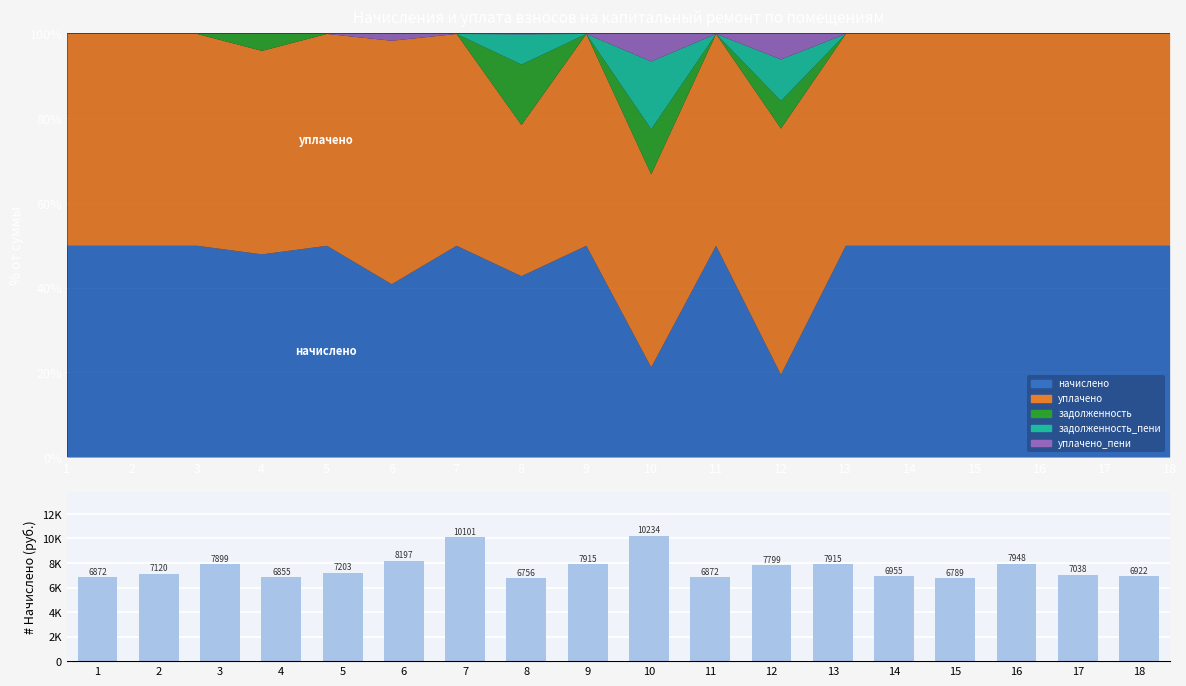

Between 1 and 8, which is larger?

1